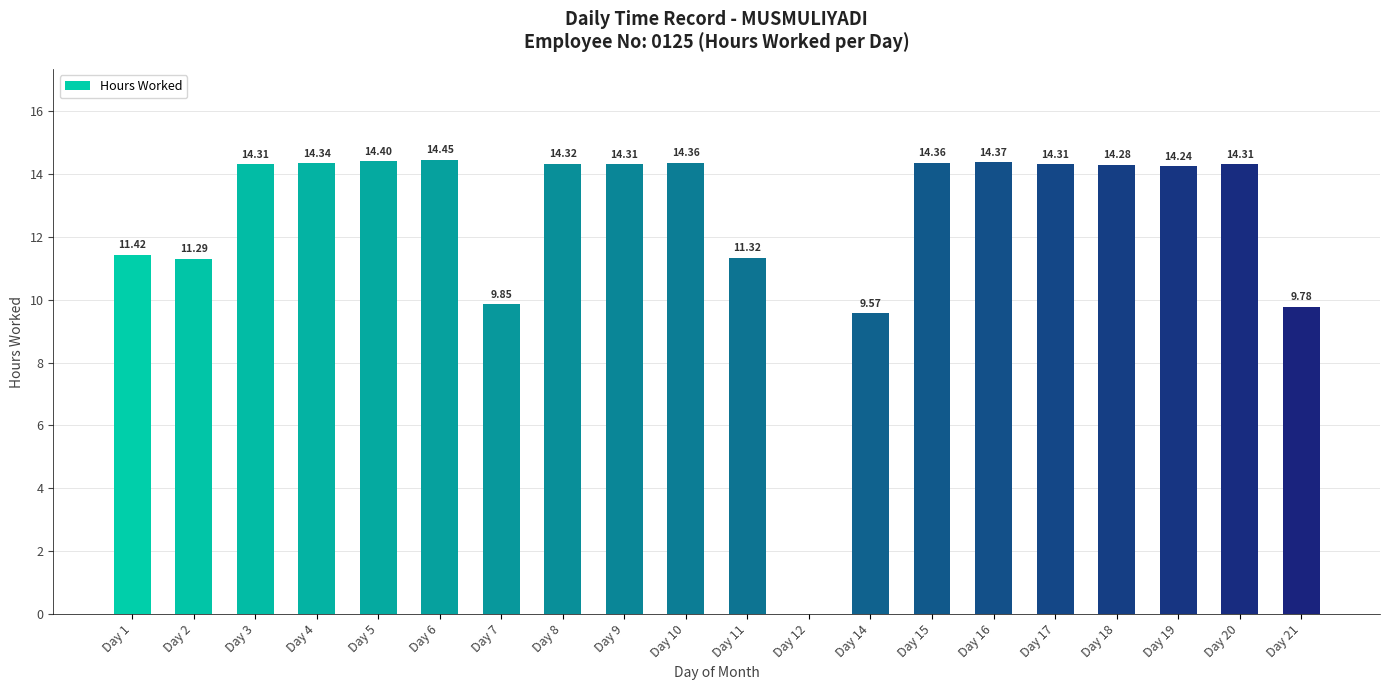

True or false: the data shows 14.4 at Day 5.

True